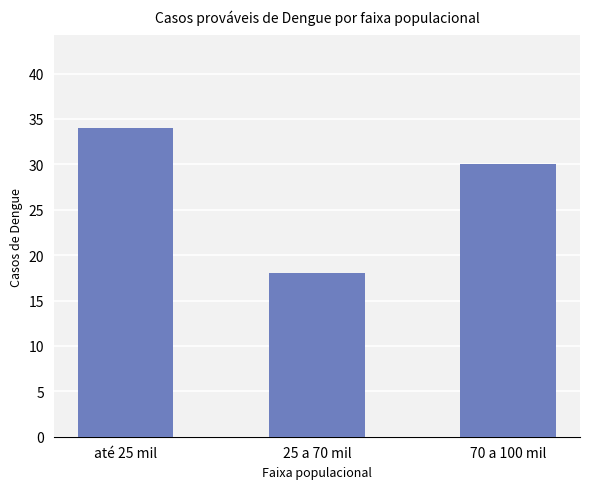

Does the chart contain any negative values?

No